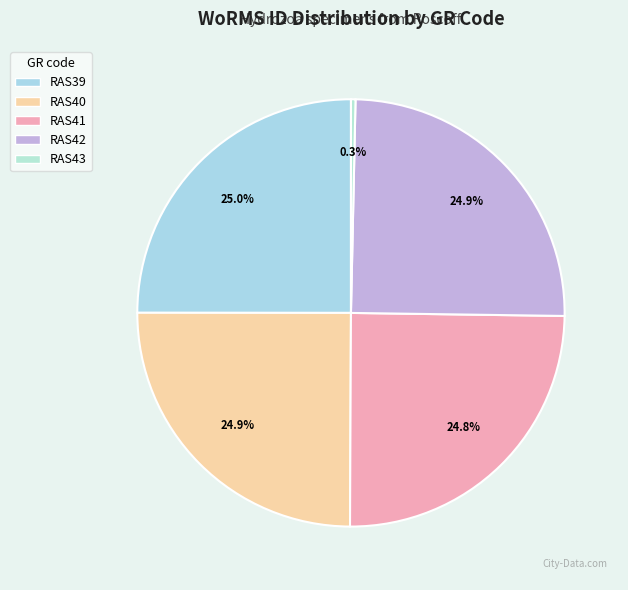

What percentage do RAS39 and RAS41 together represent?

49.8%